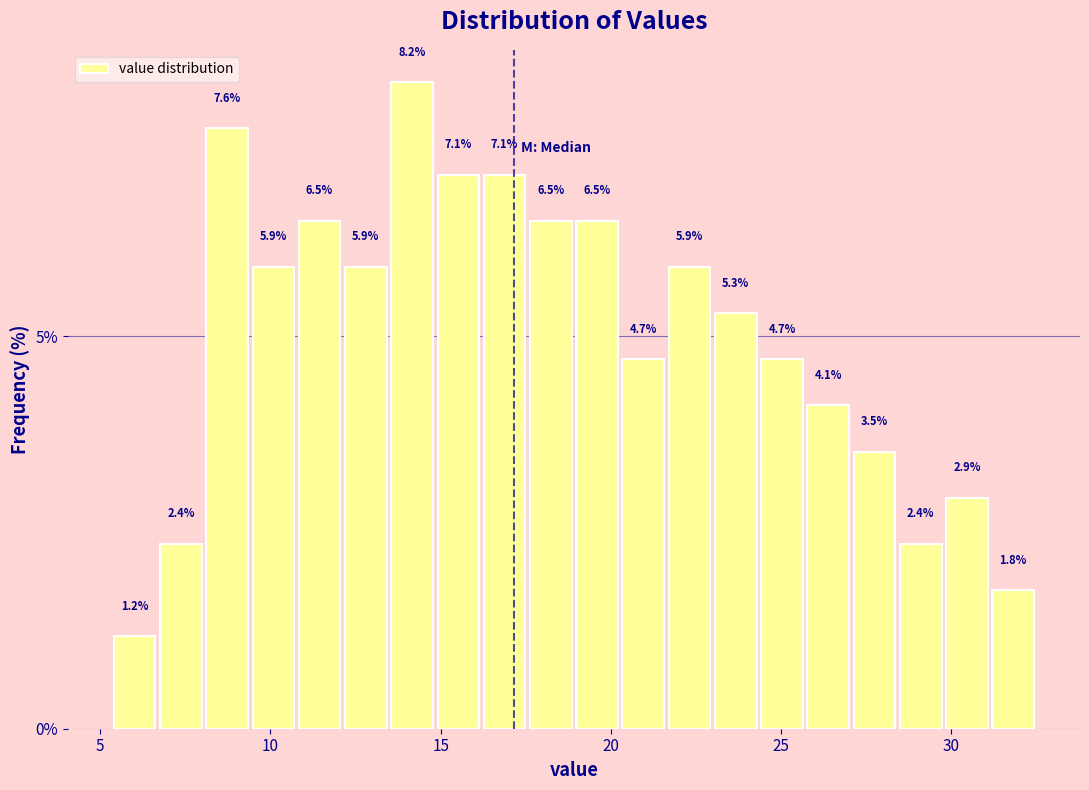

Read against the x-axis, roughly where is the centre of the tallest bar?

14.0